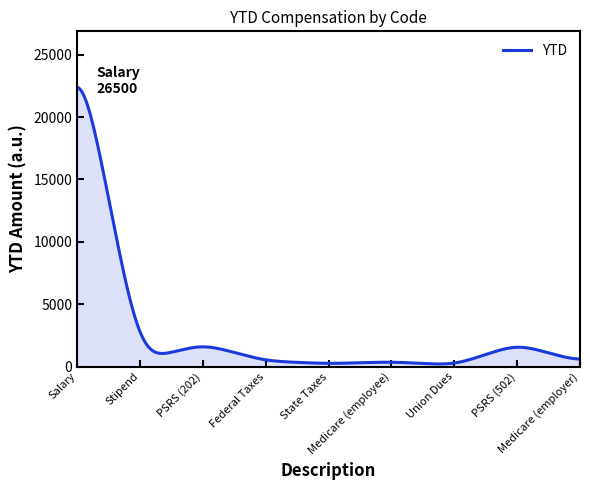

What is the difference between the maximum and minimum values?

22177.8